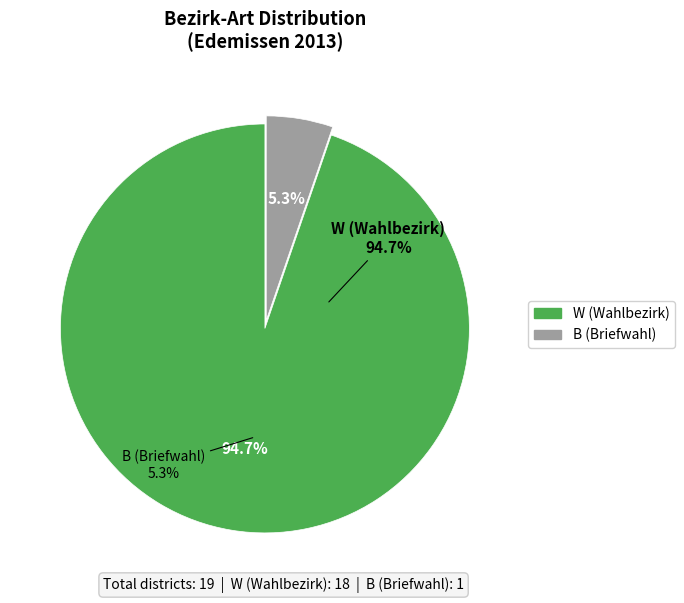

Does B represent more than half of the total?

No